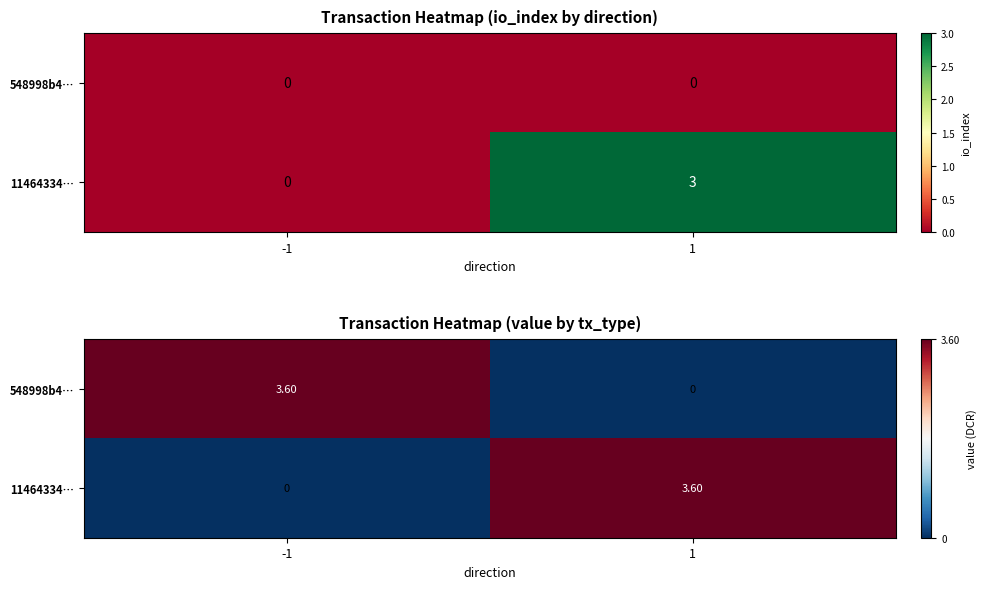

List the series in order of their peak value, highest first.

548998b4…, 11464334…